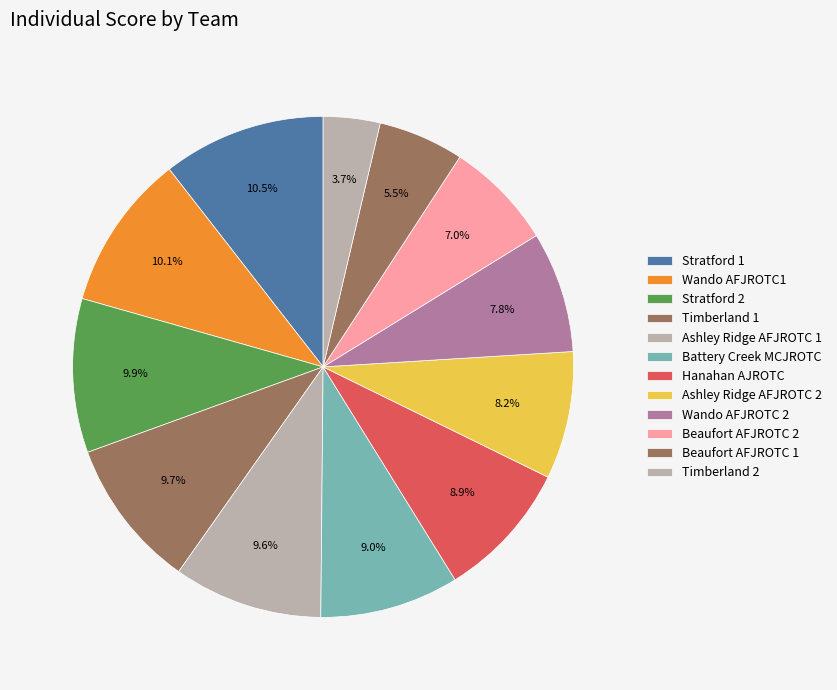

Which slice is the largest?

Stratford 1